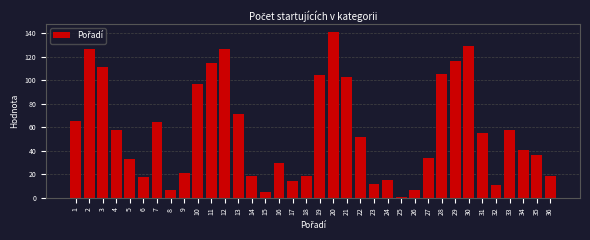

The value at 21 is 102.7. True or false?

True